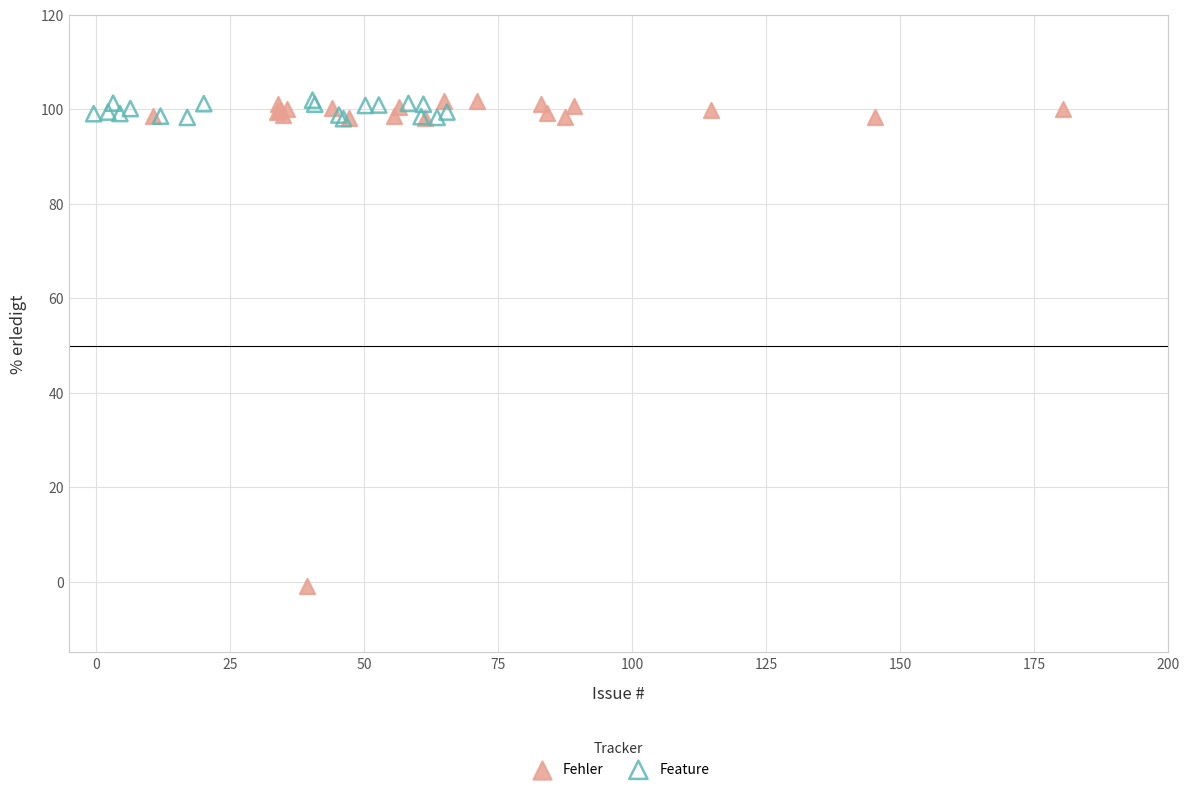

Which series reaches the minimum Y coordinate?

Fehler